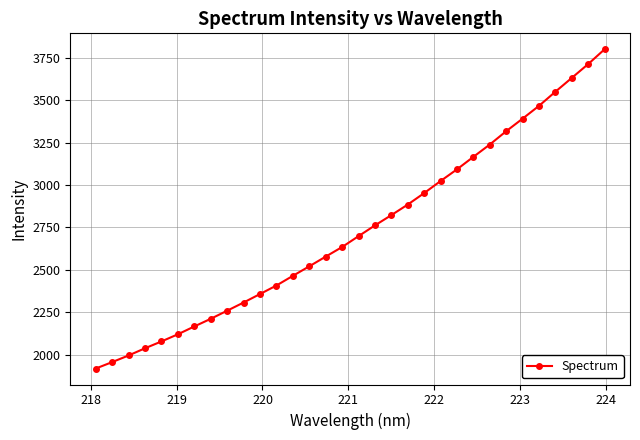

What is the sum of all values?

87508.6